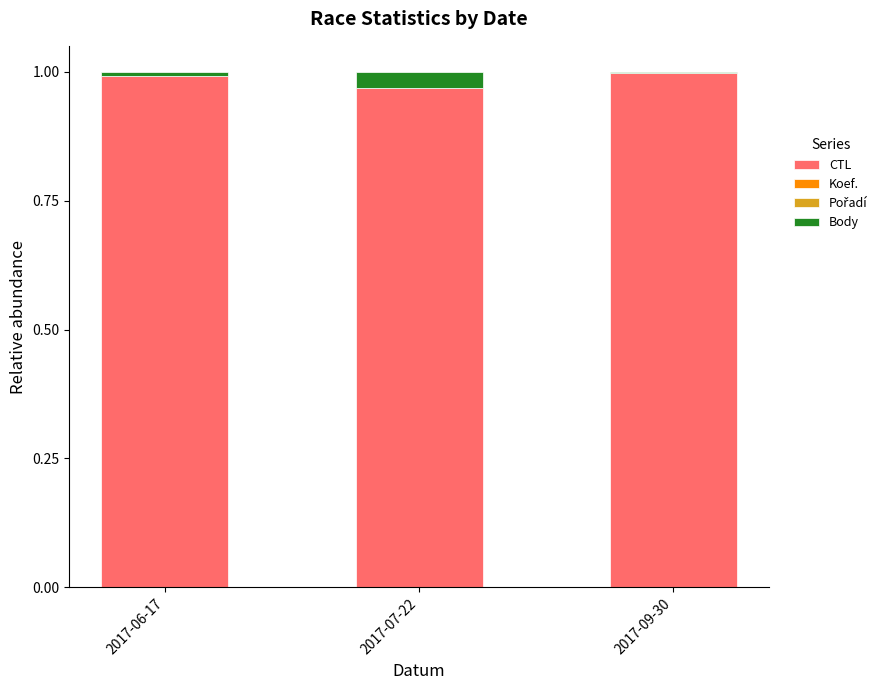

What is the sum of all CTL values?

3.0